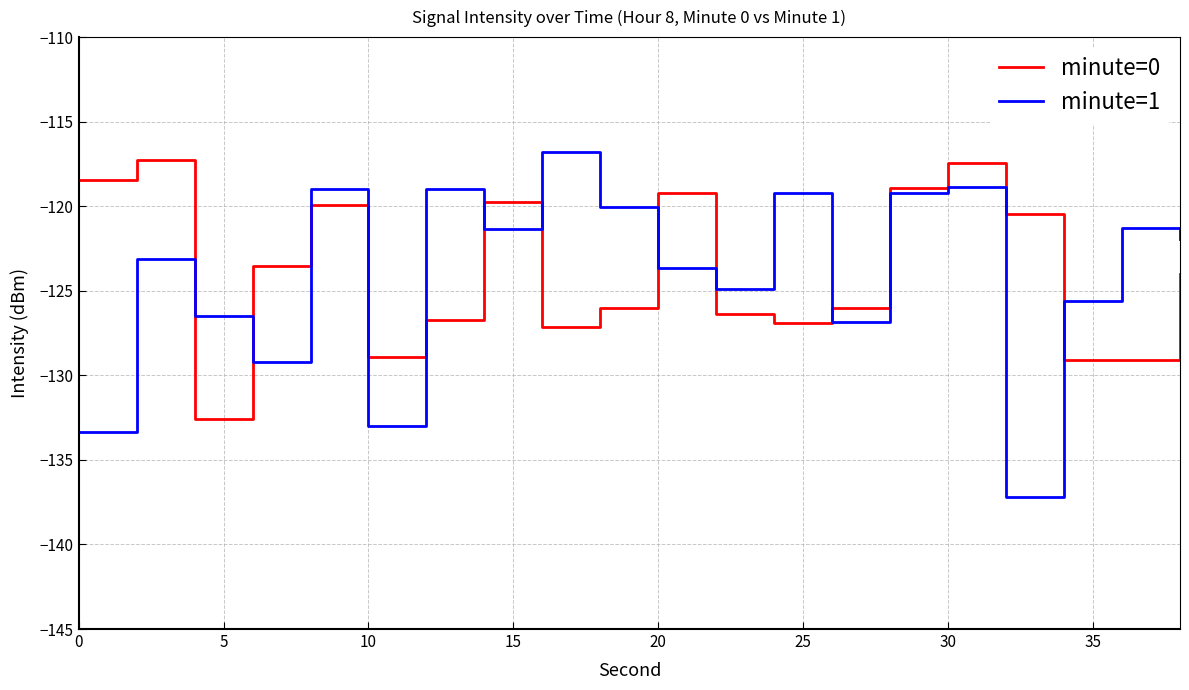

What is the smallest value displayed?

-137.2